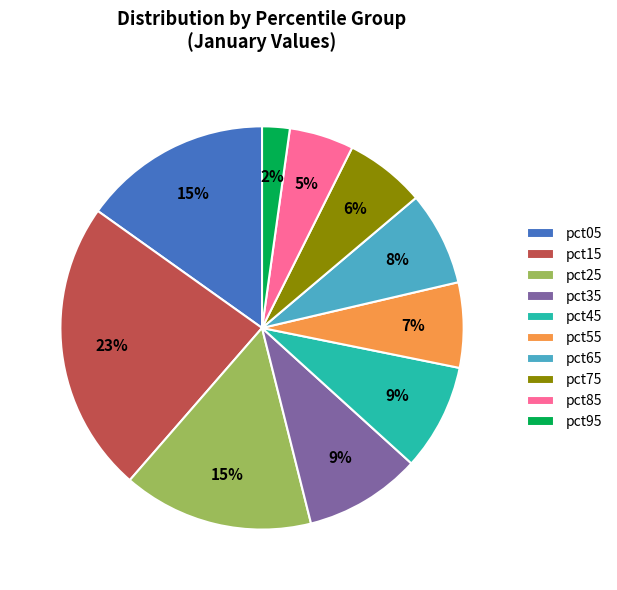

To the nearest percent, what portion does pct65 represent?

8%